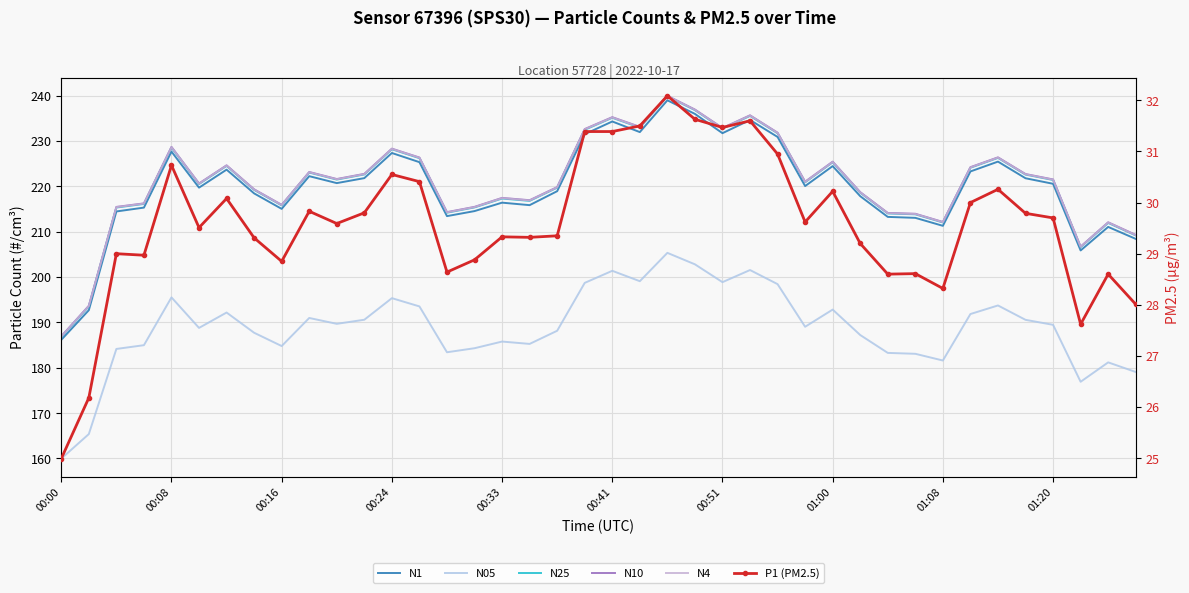

Reading right to left, extract all data points from this chart.

N1: 208.4	211.1	205.9	220.6	221.8	225.5	223.3	211.3	213.1	213.3	217.8	224.5	220.1	230.9	234.6	231.7	236.0	239.0	232.0	234.3	231.5	218.9	215.9	216.4	214.6	213.4	225.3	227.4	221.8	220.7	222.2	215.0	218.4	223.7	219.7	227.7	215.3	214.5	192.7	186.2
N05: 179.1	181.2	176.9	189.5	190.6	193.7	191.8	181.6	183.1	183.3	187.2	192.8	189.0	198.4	201.6	198.9	202.8	205.3	199.1	201.4	198.7	188.2	185.3	185.8	184.3	183.4	193.5	195.3	190.6	189.7	191.0	184.8	187.7	192.2	188.8	195.5	185.0	184.2	165.4	160.0
N25: 209.2	211.9	206.6	221.4	222.6	226.3	224.1	212.0	213.8	214.0	218.6	225.3	220.9	231.7	235.5	232.7	236.8	239.8	233.0	235.1	232.5	219.7	216.8	217.3	215.4	214.2	226.2	228.2	222.6	221.5	223.1	215.8	219.2	224.5	220.5	228.6	216.1	215.3	193.5	186.8
N10: 209.3	212.1	206.7	221.5	222.7	226.4	224.2	212.2	214.0	214.1	218.7	225.4	221.0	231.8	235.7	232.9	236.9	240.0	233.1	235.3	232.6	219.8	216.9	217.5	215.5	214.3	226.4	228.3	222.8	221.6	223.2	215.9	219.3	224.6	220.6	228.7	216.2	215.5	193.7	186.9
N4: 209.2	212.0	206.7	221.5	222.7	226.3	224.2	212.1	213.9	214.1	218.7	225.4	221.0	231.8	235.6	232.8	236.9	239.9	233.1	235.2	232.6	219.8	216.9	217.4	215.4	214.3	226.3	228.3	222.7	221.6	223.1	215.9	219.3	224.6	220.6	228.7	216.2	215.4	193.6	186.9
P1 (PM2.5): 28.0	28.6	27.6	29.7	29.8	30.3	30.0	28.3	28.6	28.6	29.2	30.2	29.6	30.9	31.6	31.5	31.6	32.1	31.5	31.4	31.4	29.4	29.3	29.3	28.9	28.6	30.4	30.6	29.8	29.6	29.8	28.9	29.3	30.1	29.5	30.7	29.0	29.0	26.2	25.0